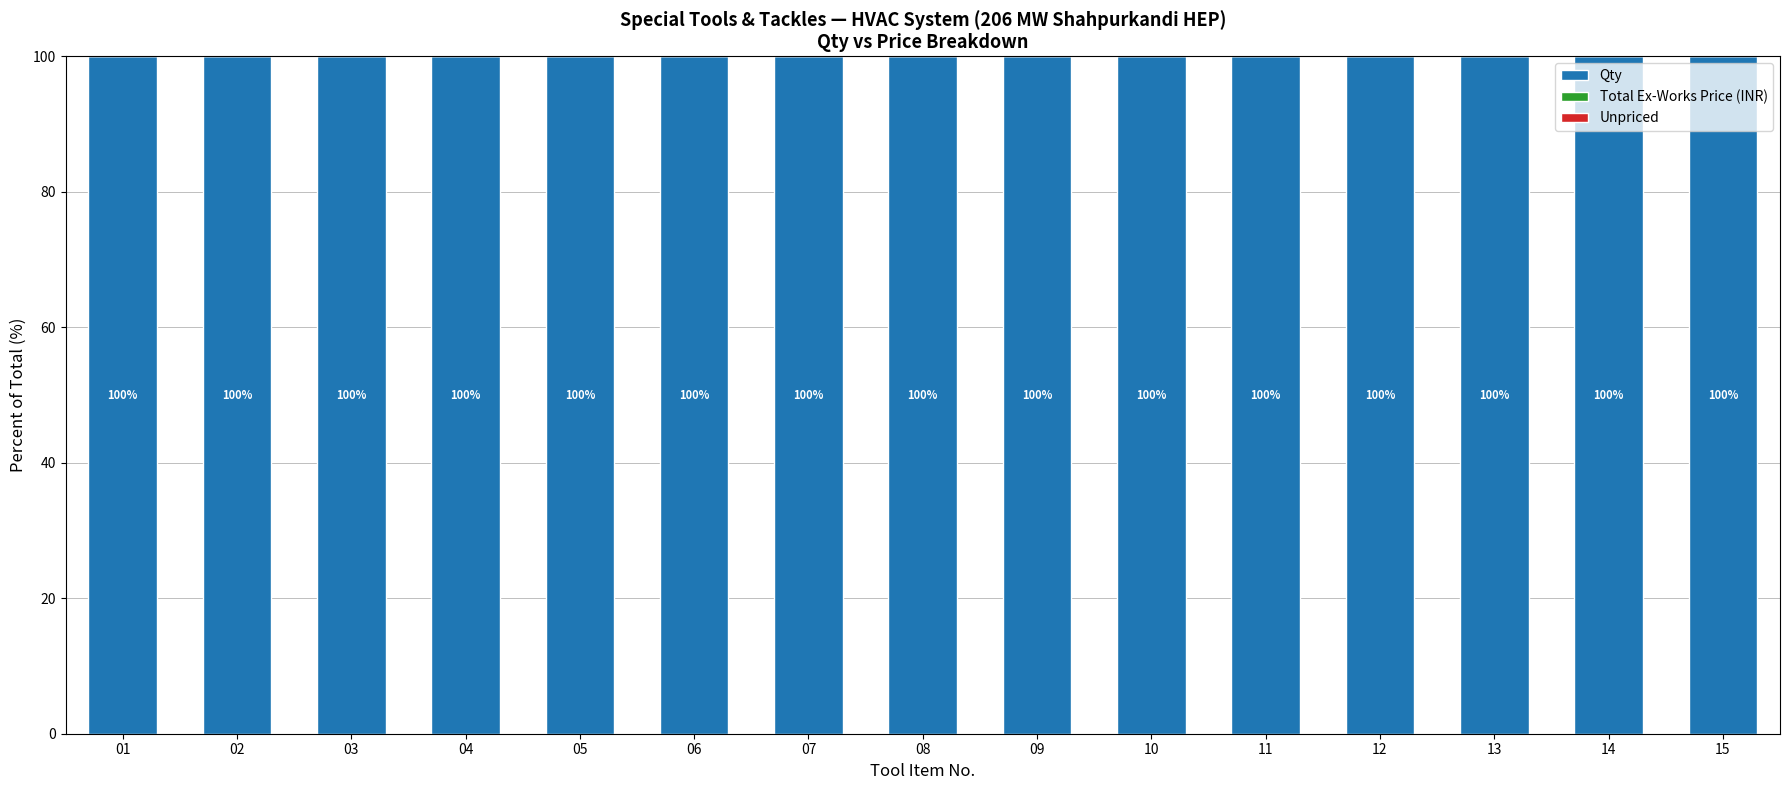

What is the total value across all series at 11?

100.0